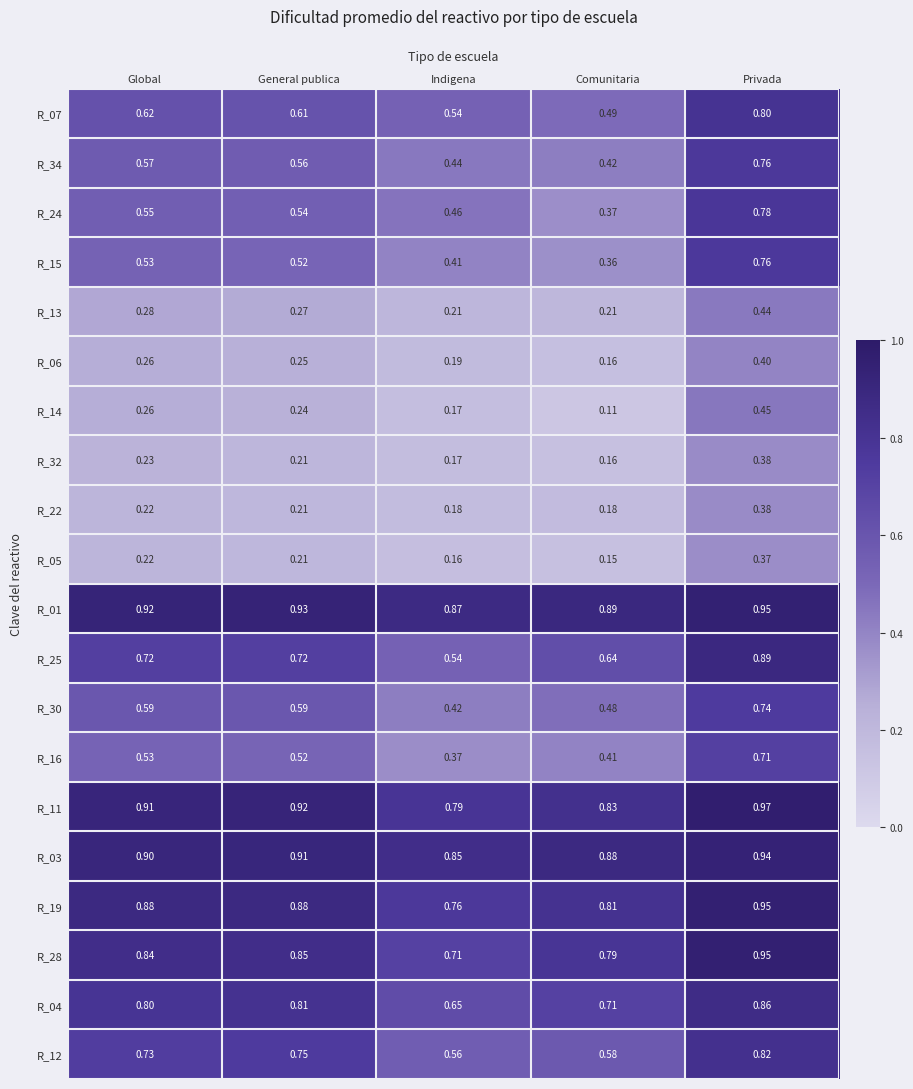

Where is R_01 nearest to the value 0?

Indigena